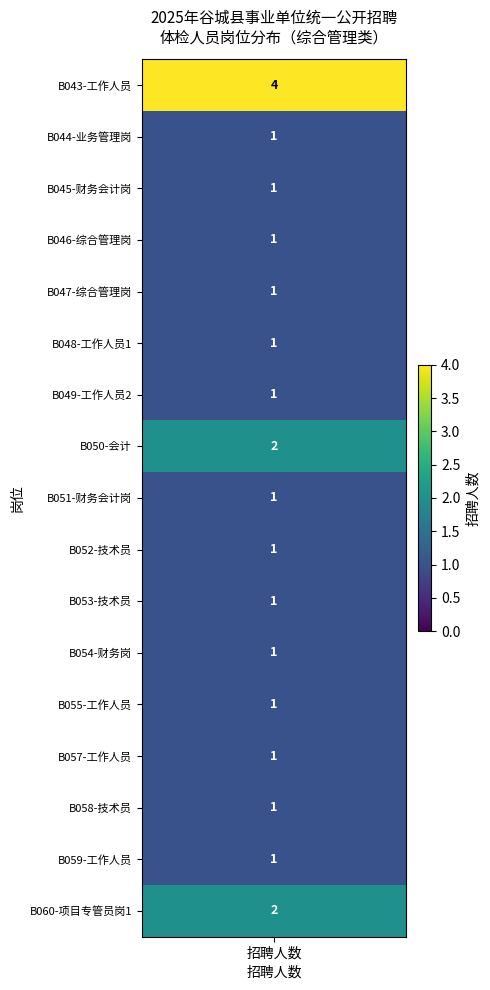

True or false: the data shows 0 at 5.

False